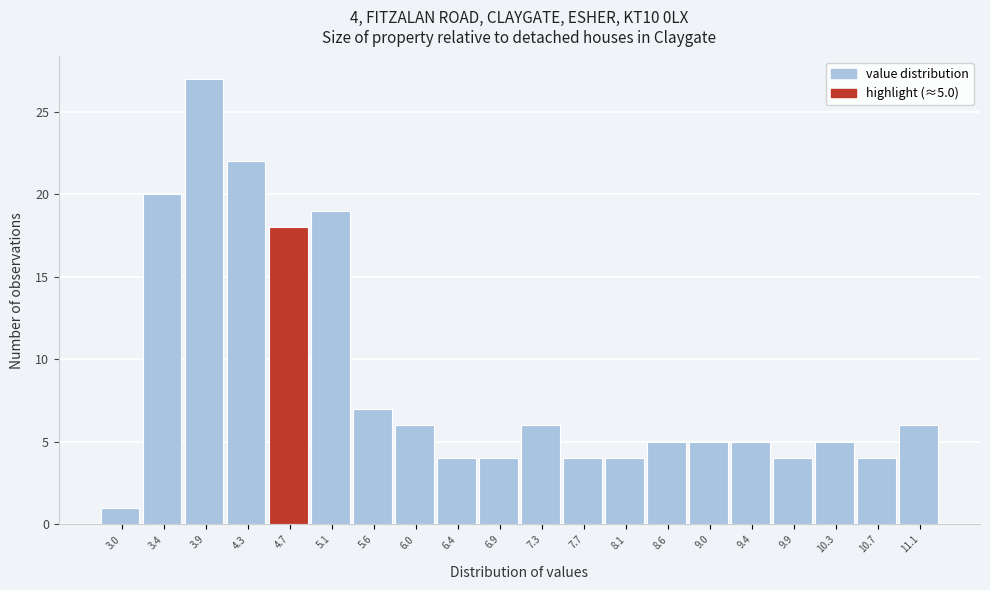

Reading left to right, transcribe all the data shown in this chart.

1	20	27	22	18	19	7	6	4	4	6	4	4	5	5	5	4	5	4	6